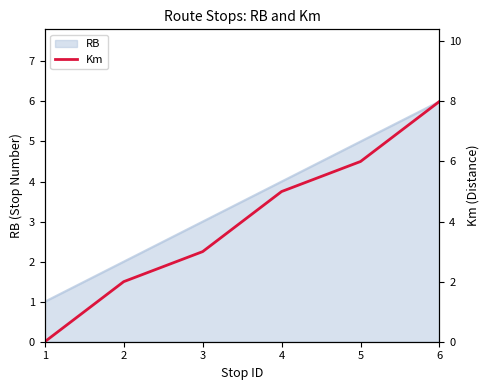

Is it true that RB equals 5 at 5?

True